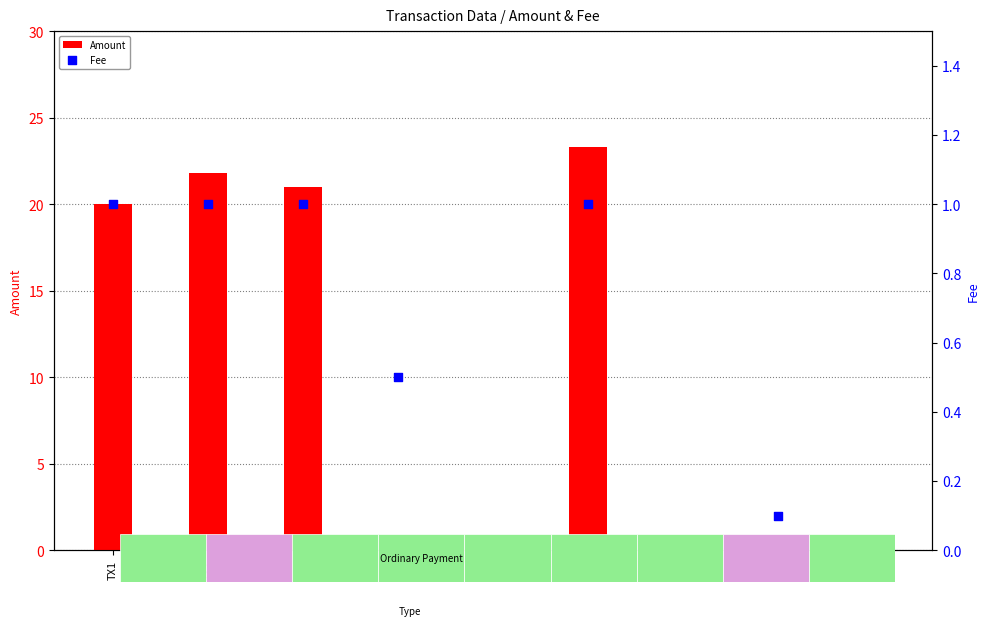

What is the total value across all series at TX9?

0.2